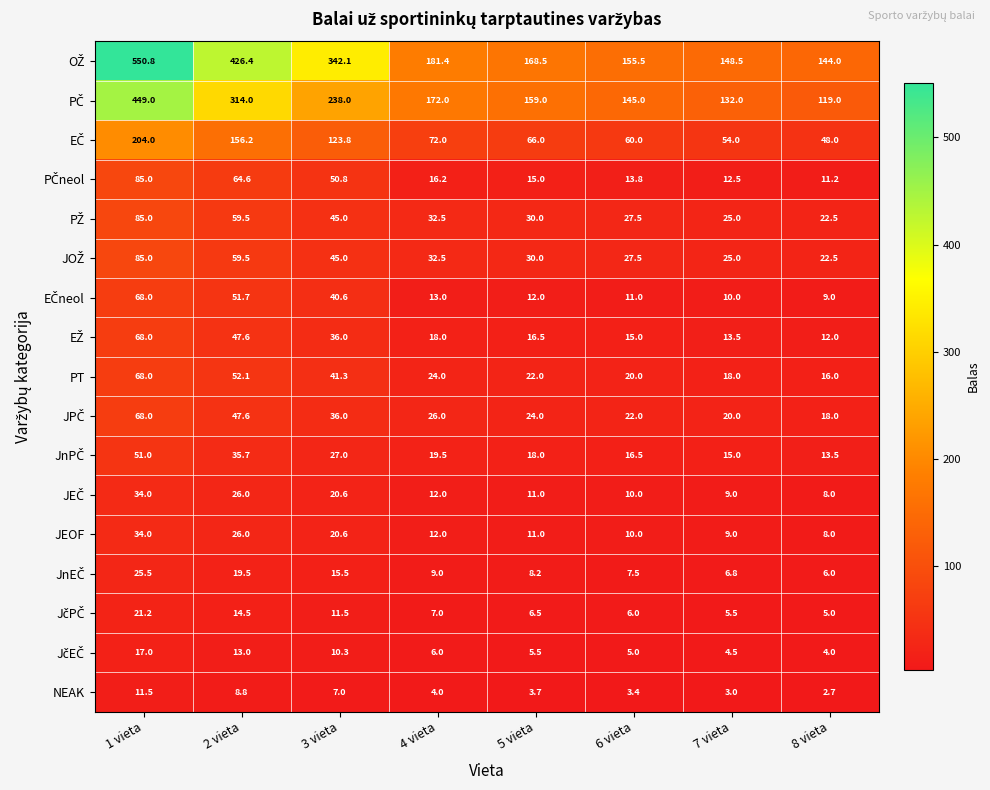

What is the sum of the JEOF values at 5 vieta and 2 vieta?

37.0